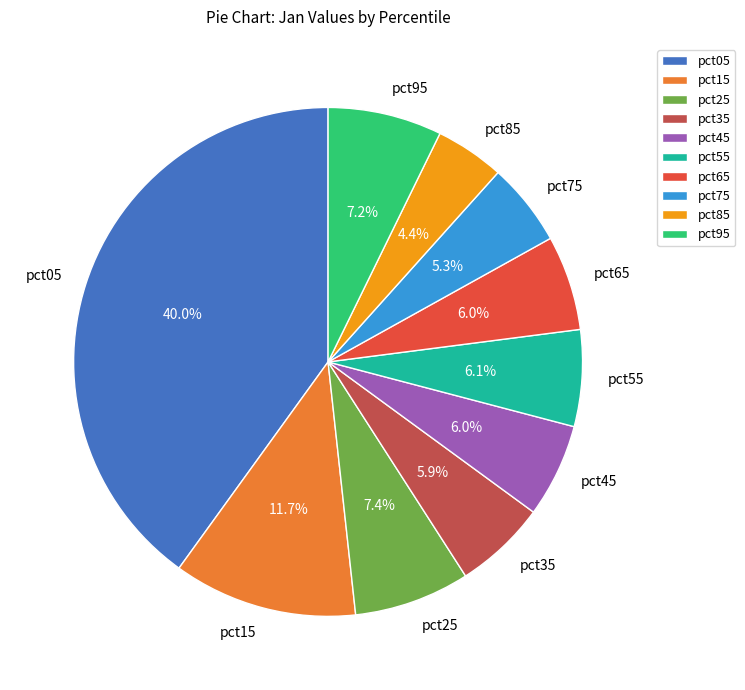

To the nearest percent, what portion does pct75 represent?

5%